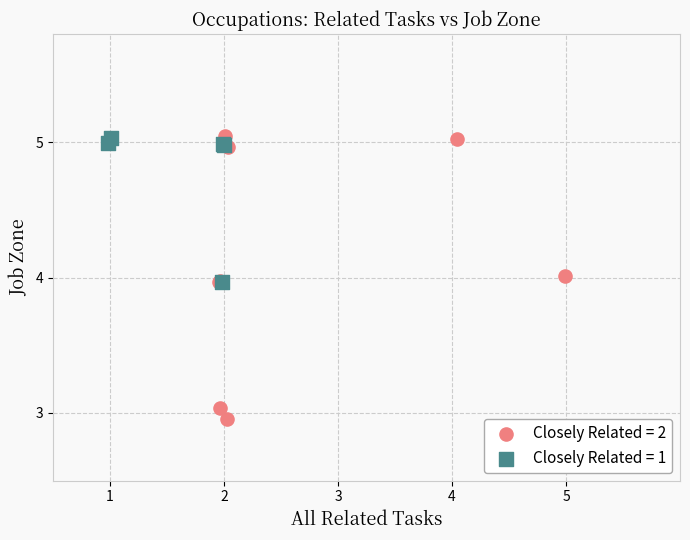

Which series reaches the minimum Y coordinate?

Closely Related = 2